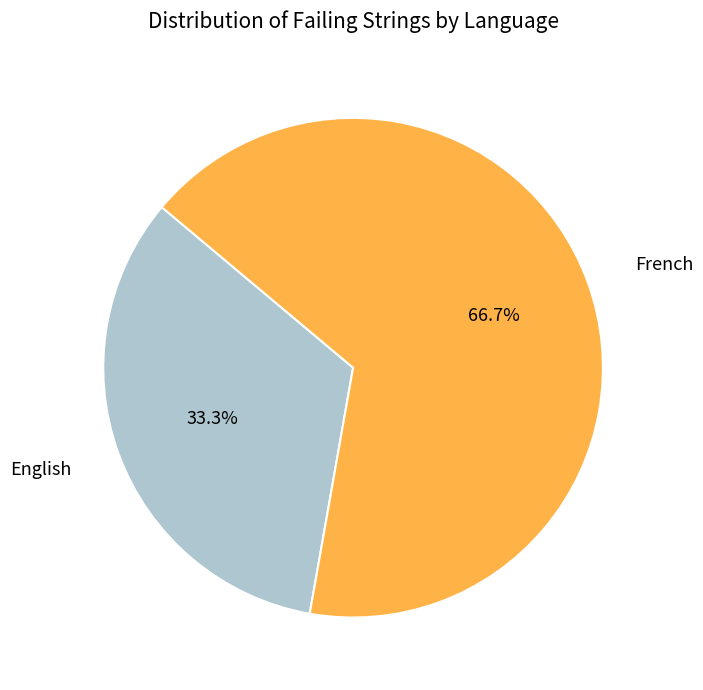

Is it true that English is 43% of the pie?

False